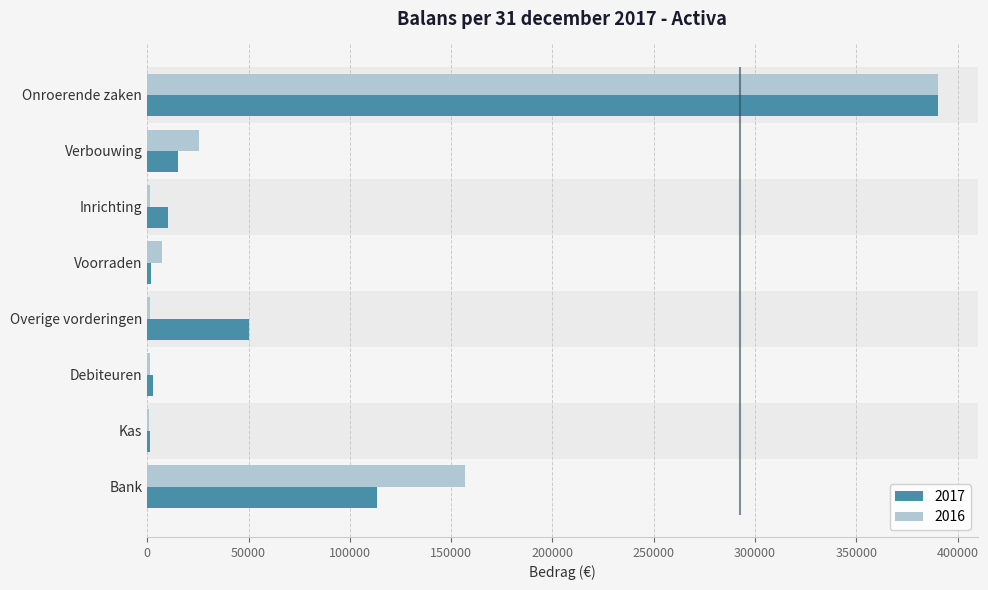

What is the highest value of the 2017 series?

390292